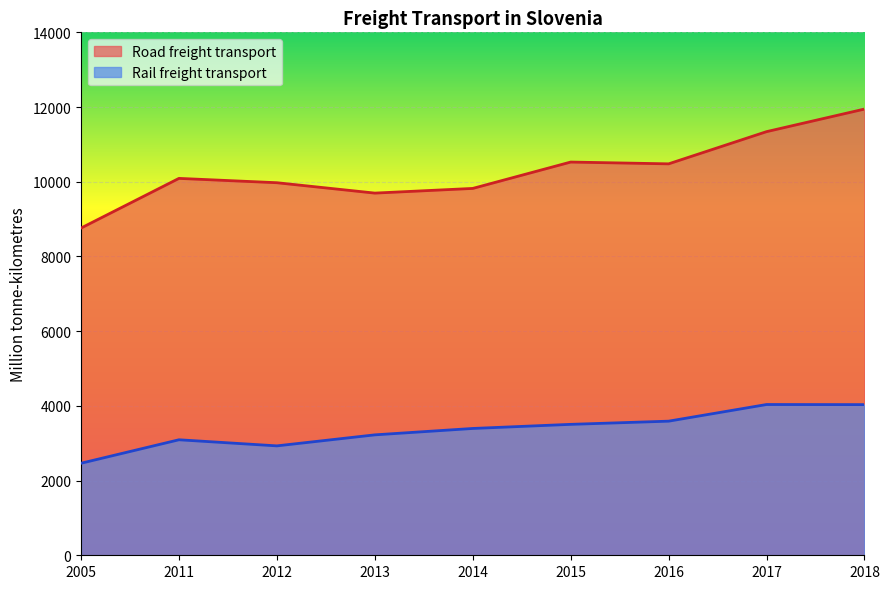

What are all the series names shown in the legend?

Road freight transport, Rail freight transport